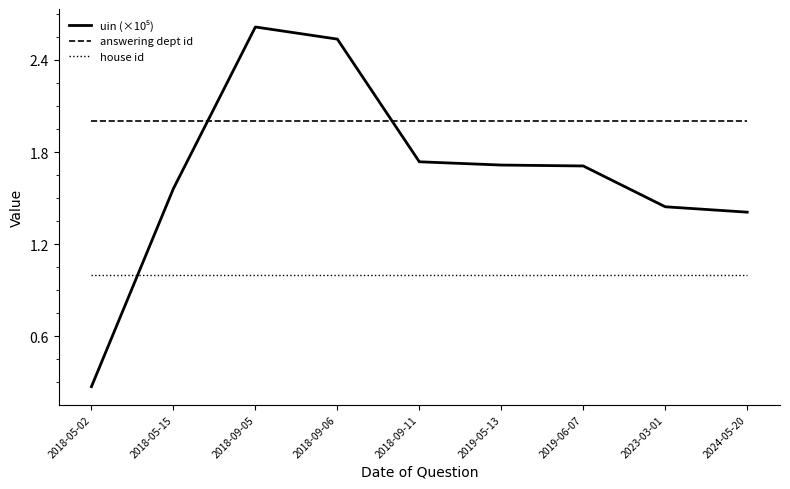

The house id series shows 0.6 at 2018-05-15. True or false?

False